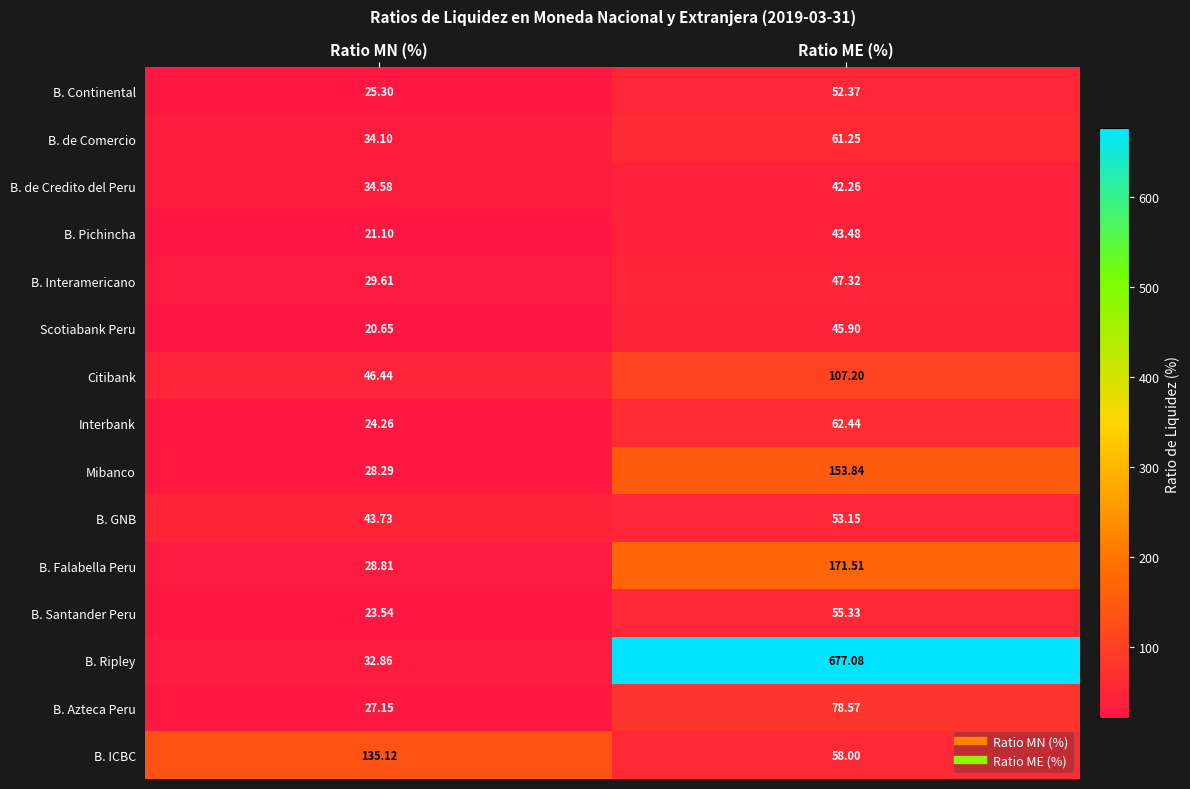

Which label corresponds to the smallest value in the chart?

Ratio MN (%)